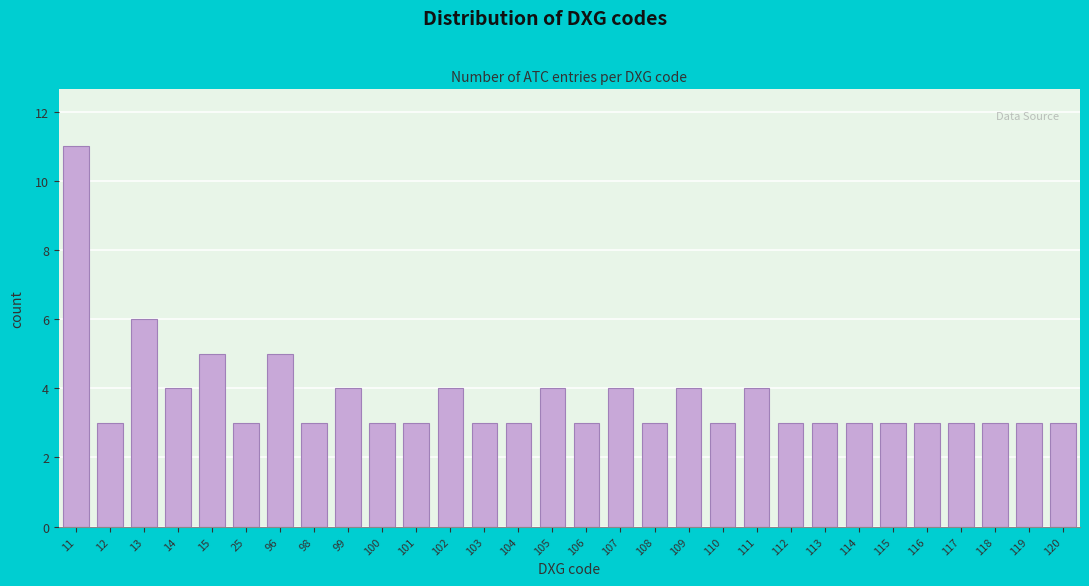

Reading right to left, list all the values displayed in this chart.

3	3	3	3	3	3	3	3	3	4	3	4	3	4	3	4	3	3	4	3	3	4	3	5	3	5	4	6	3	11